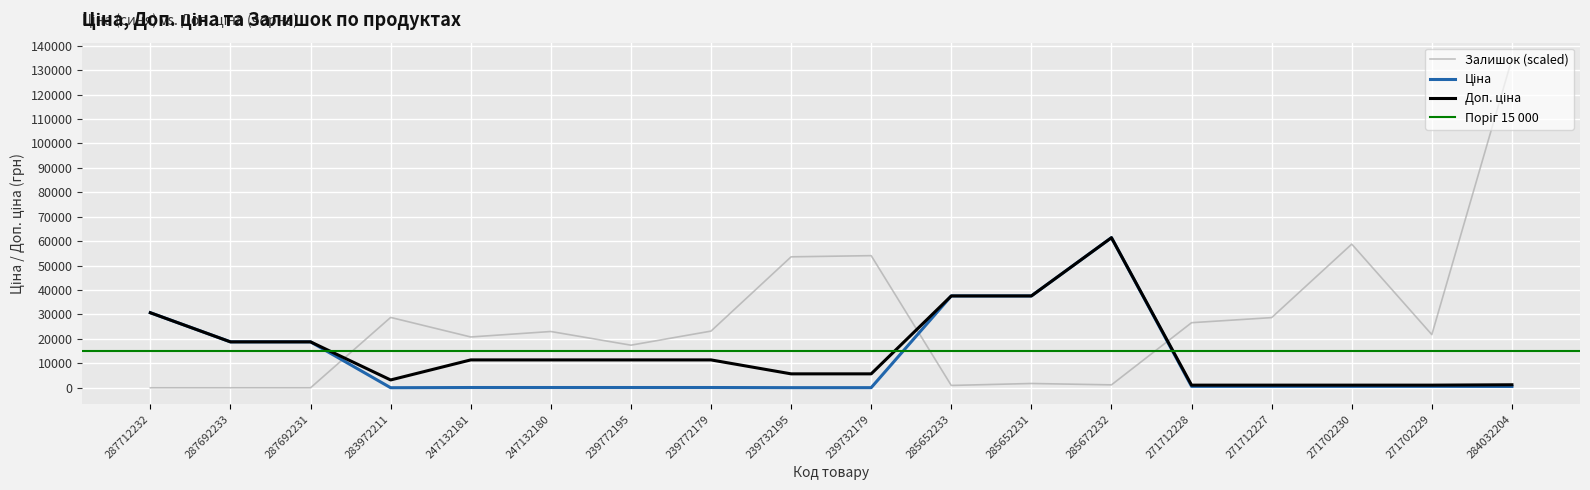

What is the value of the Ціна point at the 2nd from the left?

18796.8